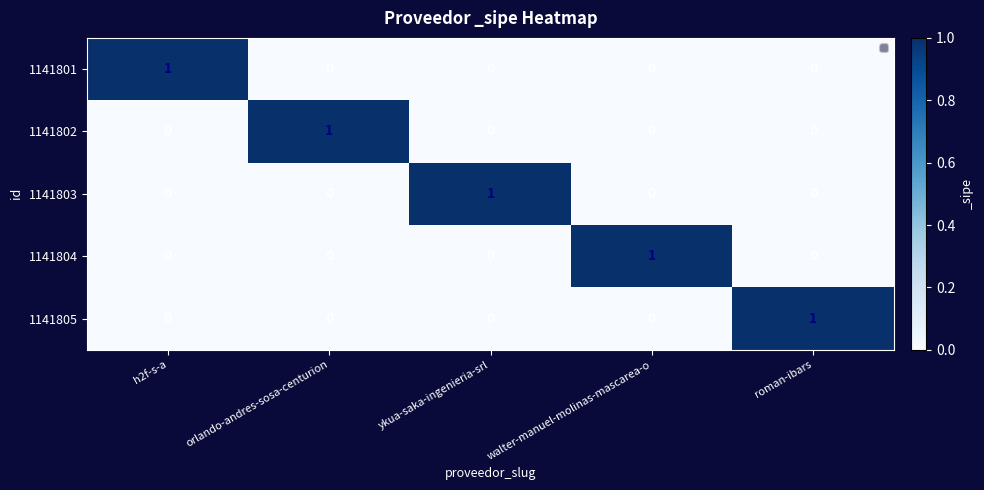

How many values in the 1141805 series exceed 0?

1